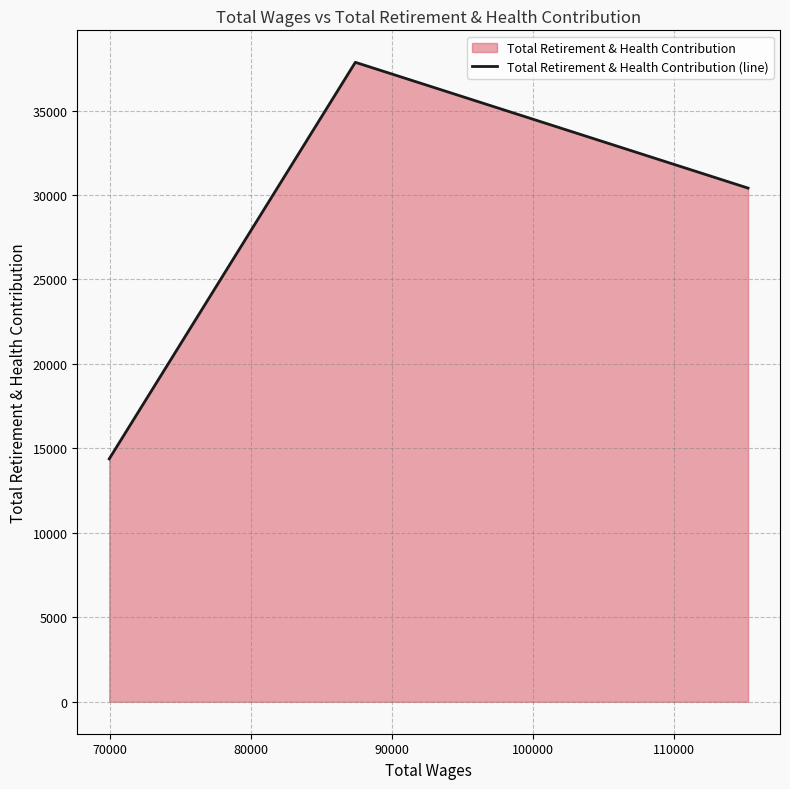

Reading right to left, what are all the values shown in this chart?

30409	37856	14379